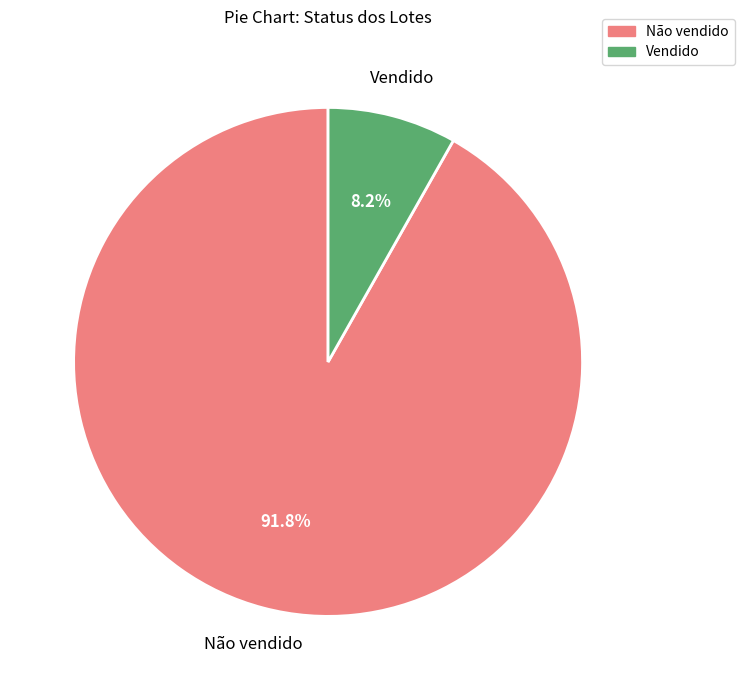

Between Não vendido and Vendido, which is larger?

Não vendido